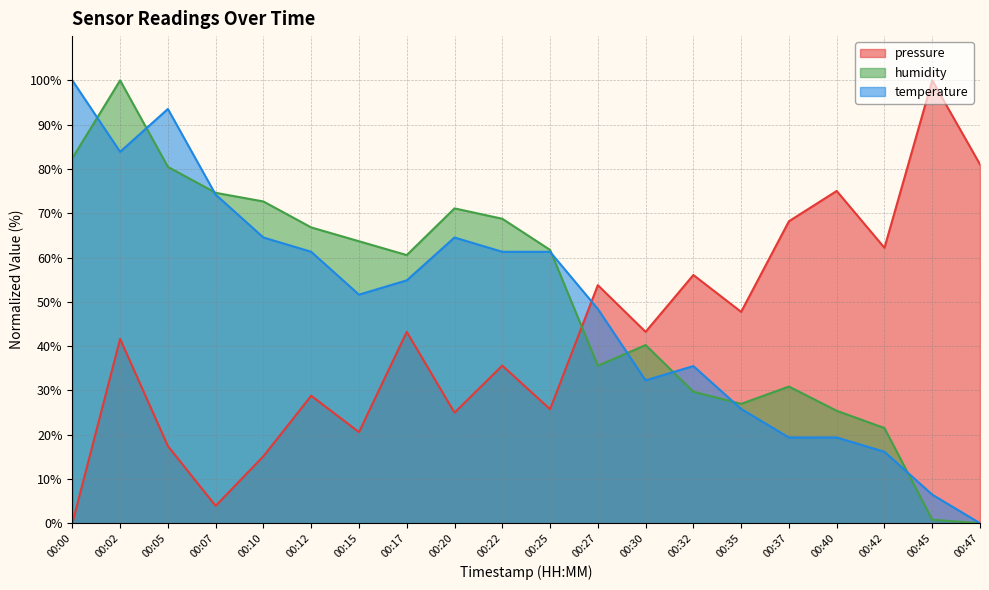

What is the difference between the highest and lowest values at 00:10?

57.5